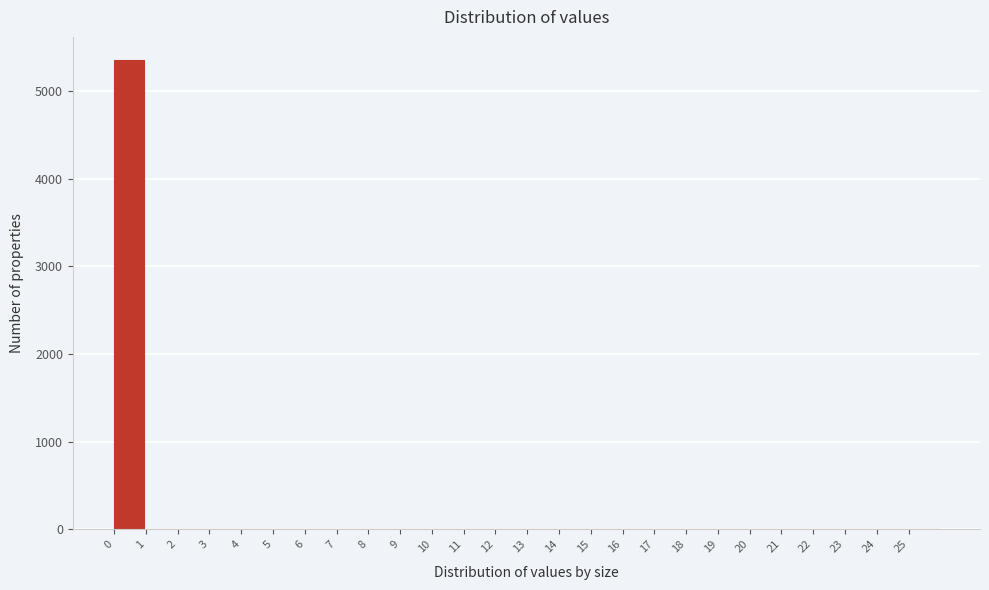

How tall is the bar that spans 0 to 1 on the x-axis? The values are not printed on the chart, so give them approximately, as read against the axis.

5300